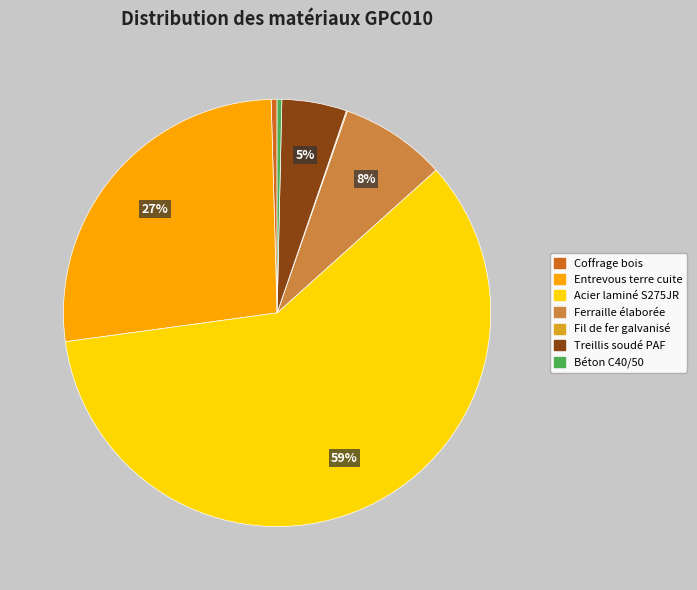

To the nearest percent, what is the difference between the Acier laminé S275JR and Treillis soudé PAF slice percentages?

55%